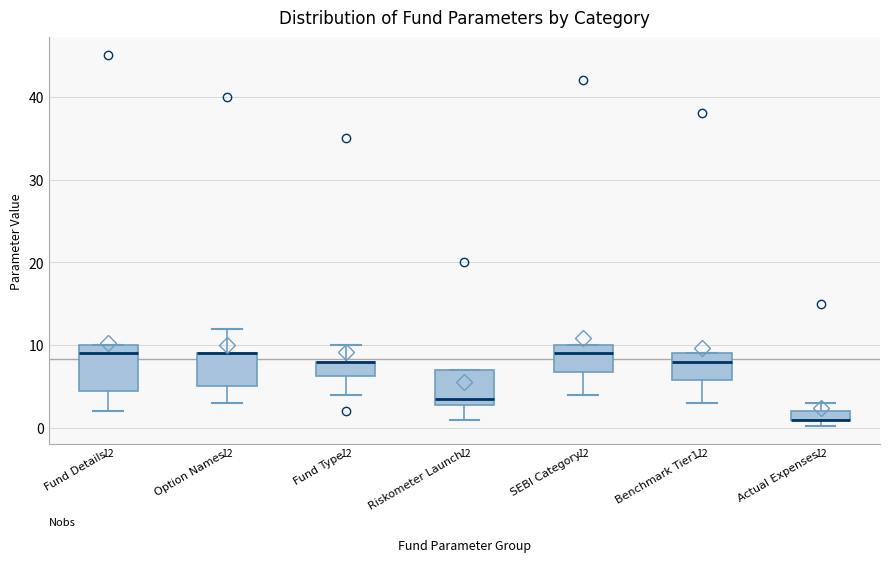

Comparing the boxes themselves (not the whiskers), which one is the tallest?

Fund Details